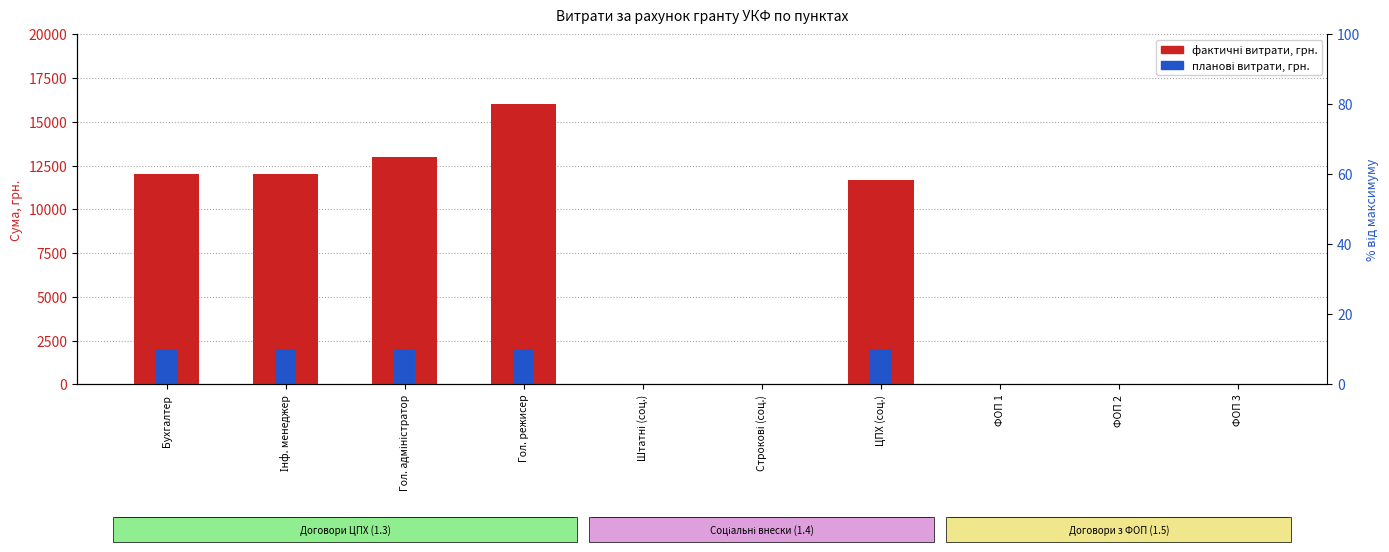

List the series in order of their overall mean, highest first.

Фактичні витрати (УКФ), Планові витрати (УКФ)